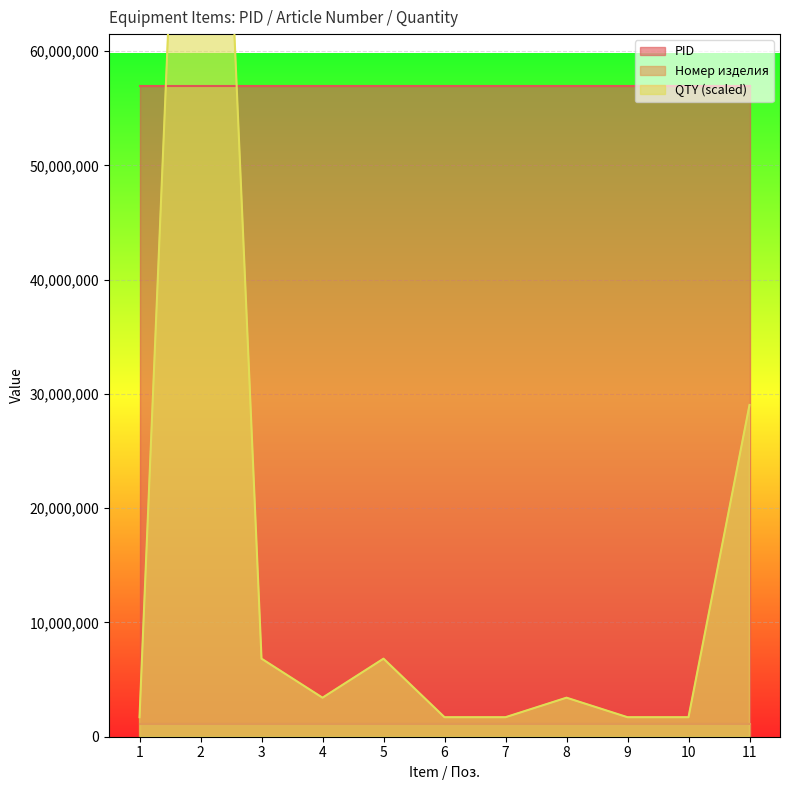

True or false: Номер изделия and PID cross at least once.

False